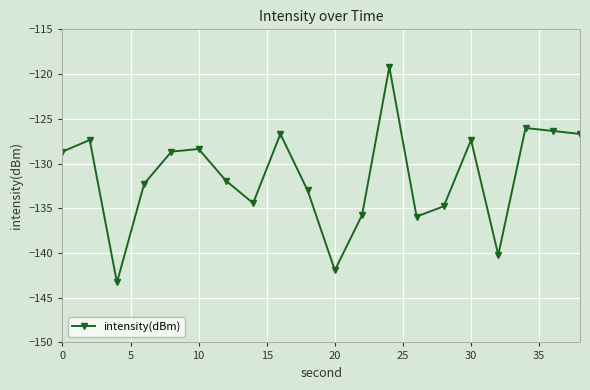

True or false: there are more than 0 points higher than both neighbors.

True